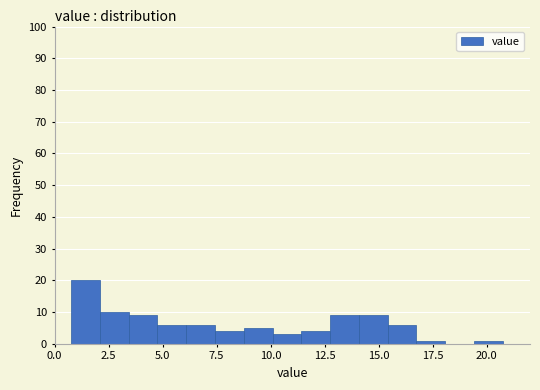

Around what value on the x-axis is the tallest bar? Give the approximate position of its centre, as read against the axis.

1.5